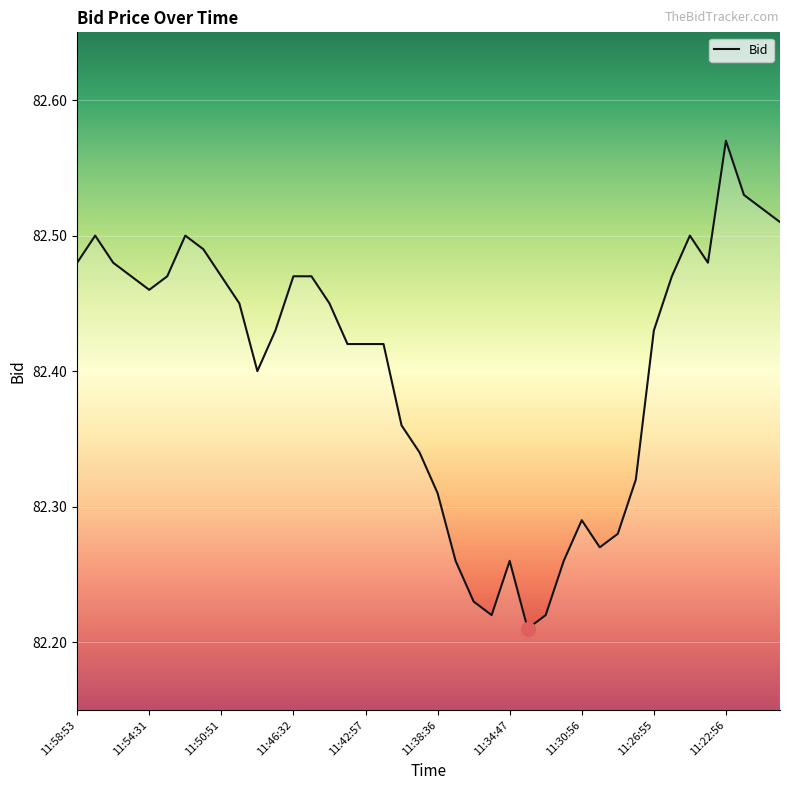

What is the difference between the maximum and minimum values?

0.4